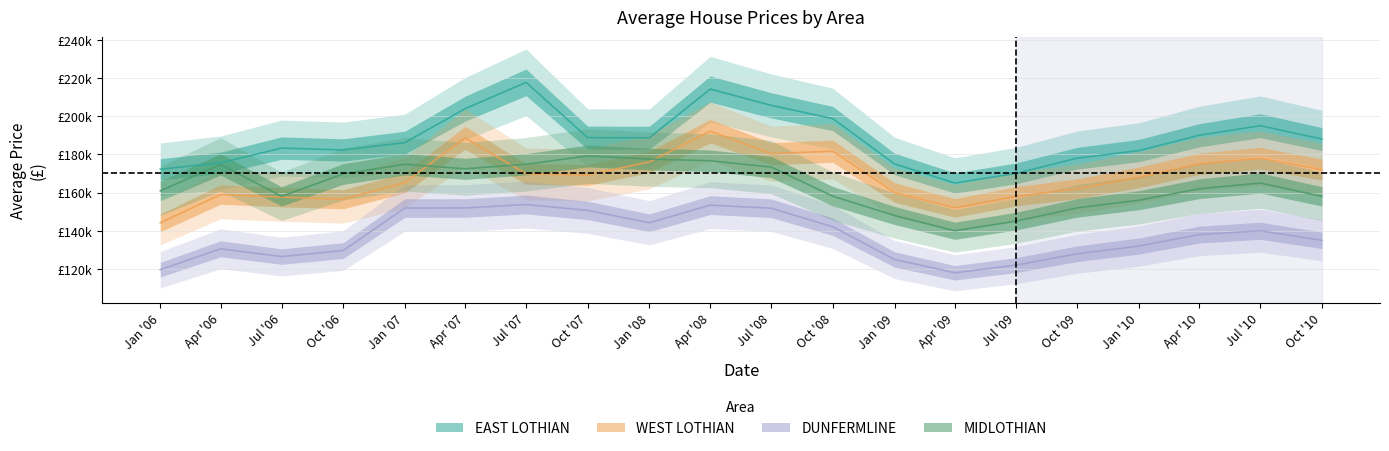

What is the difference between the highest and lowest values at Apr '07?

51971